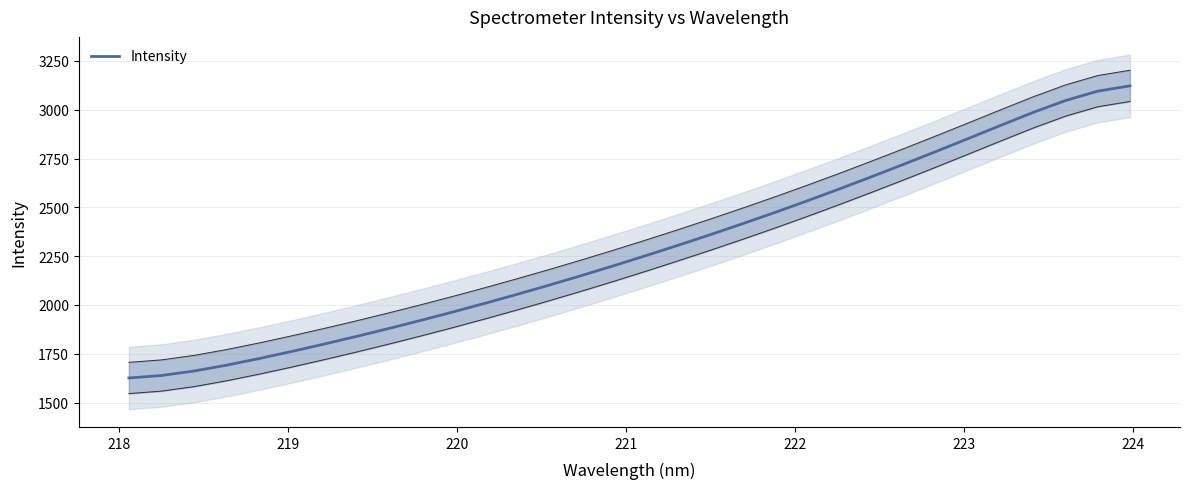

What is the lowest value of the Intensity series?

1626.0